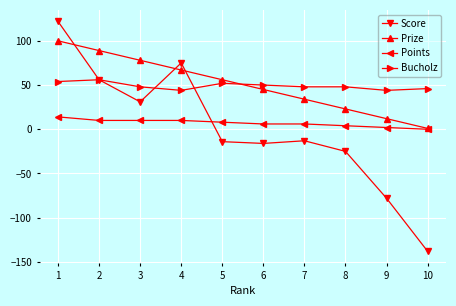

The value of Bucholz at 3 is 14. True or false?

False